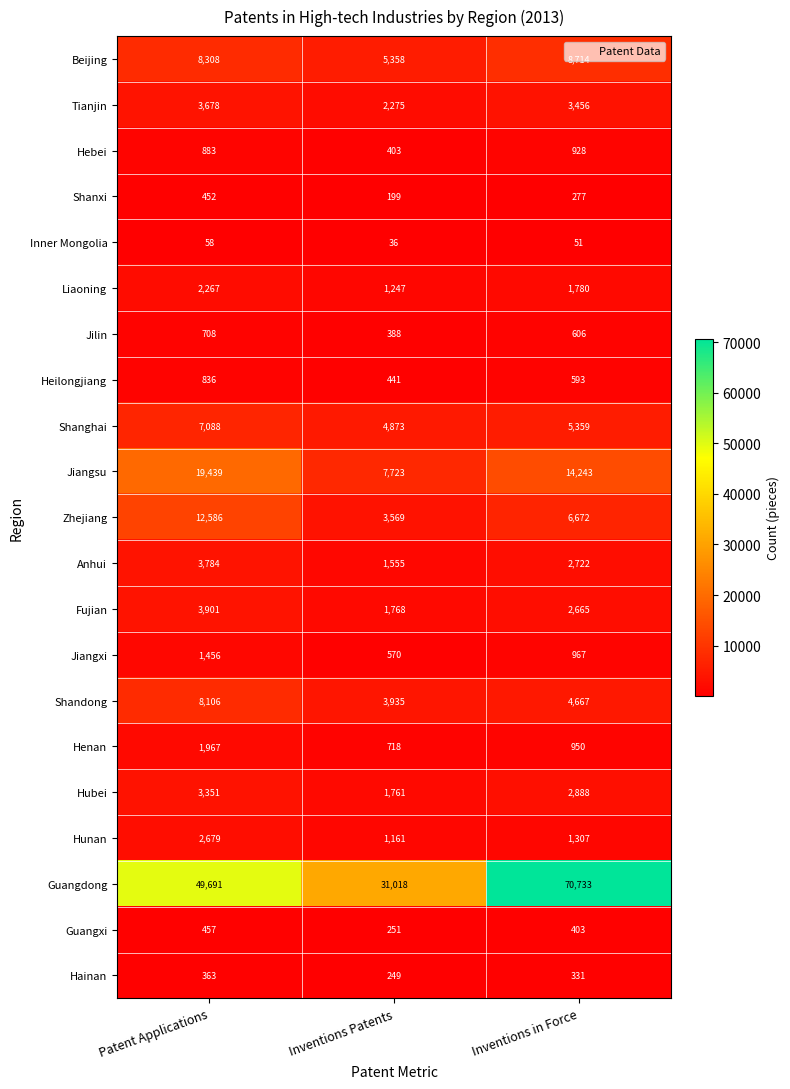

What is the greatest value displayed?

70733